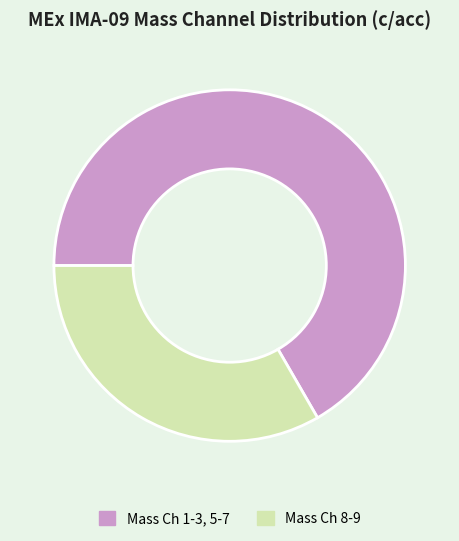

Does any single category account for the majority?

Yes